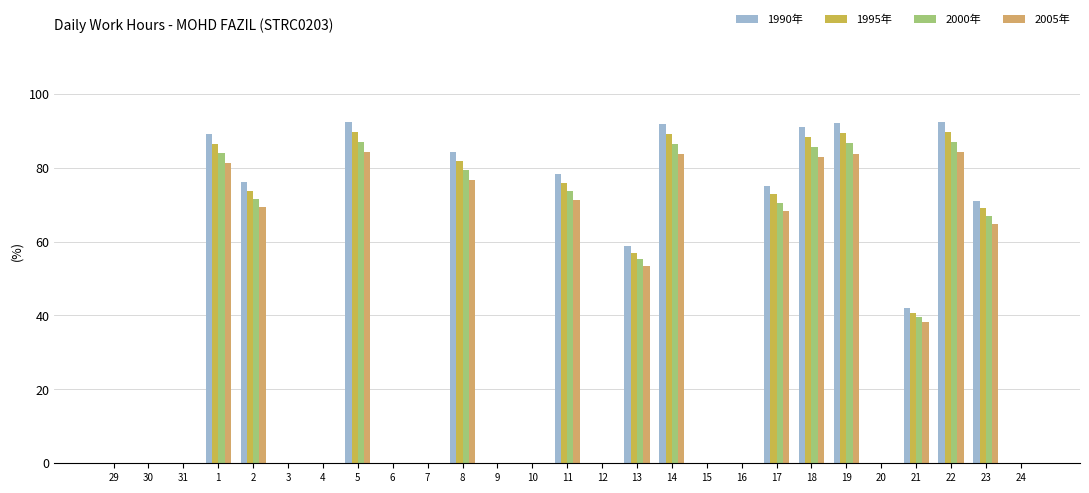

Reading left to right, list all the values displayed in this chart.

1990年: 0.0	0.0	0.0	89.2	76.1	0.0	0.0	92.4	0.0	0.0	84.3	0.0	0.0	78.3	0.0	58.7	91.9	0.0	0.0	75.0	91.0	92.1	0.0	42.0	92.4	71.1	0.0
1995年: 0.0	0.0	0.0	86.5	73.8	0.0	0.0	89.6	0.0	0.0	81.8	0.0	0.0	75.9	0.0	56.9	89.2	0.0	0.0	72.8	88.3	89.3	0.0	40.7	89.6	69.0	0.0
2000年: 0.0	0.0	0.0	83.8	71.5	0.0	0.0	86.9	0.0	0.0	79.3	0.0	0.0	73.6	0.0	55.1	86.4	0.0	0.0	70.5	85.5	86.6	0.0	39.5	86.9	66.8	0.0
2005年: 0.0	0.0	0.0	81.1	69.2	0.0	0.0	84.1	0.0	0.0	76.7	0.0	0.0	71.2	0.0	53.4	83.6	0.0	0.0	68.2	82.8	83.8	0.0	38.2	84.1	64.7	0.0